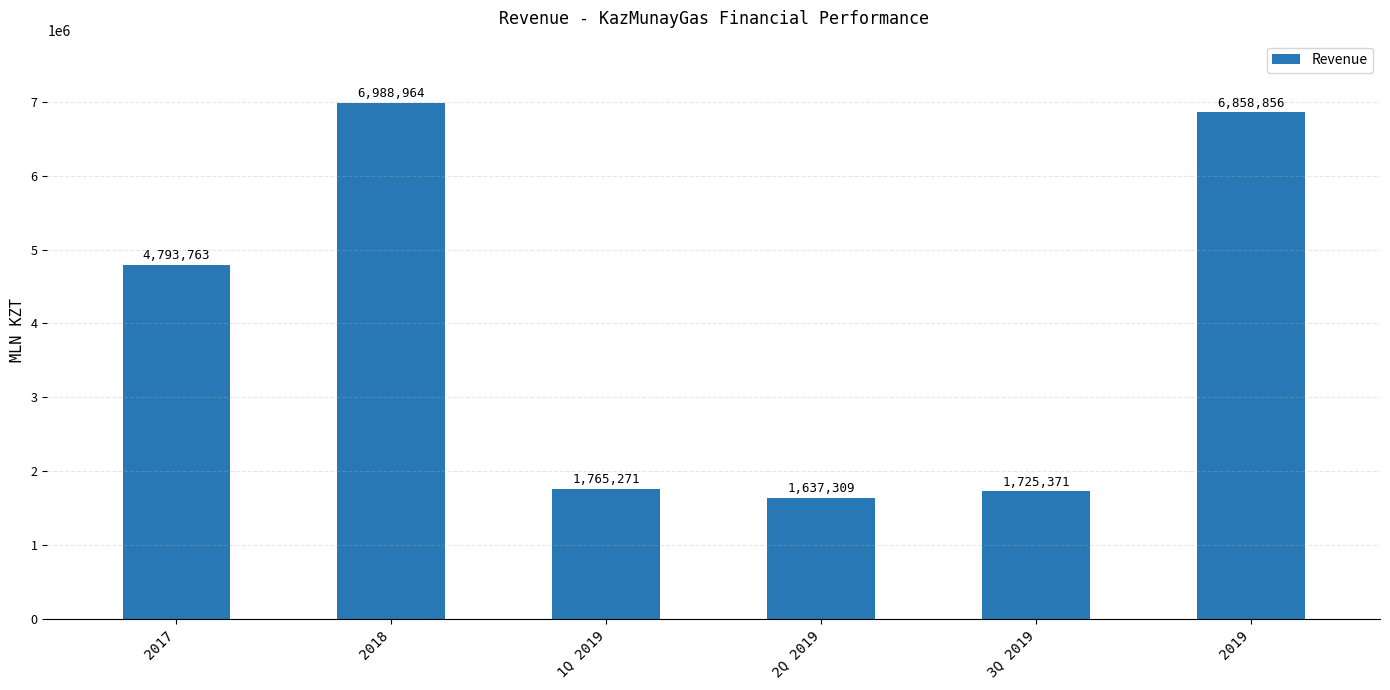

At which category does the chart reach its minimum across all series?

2Q 2019